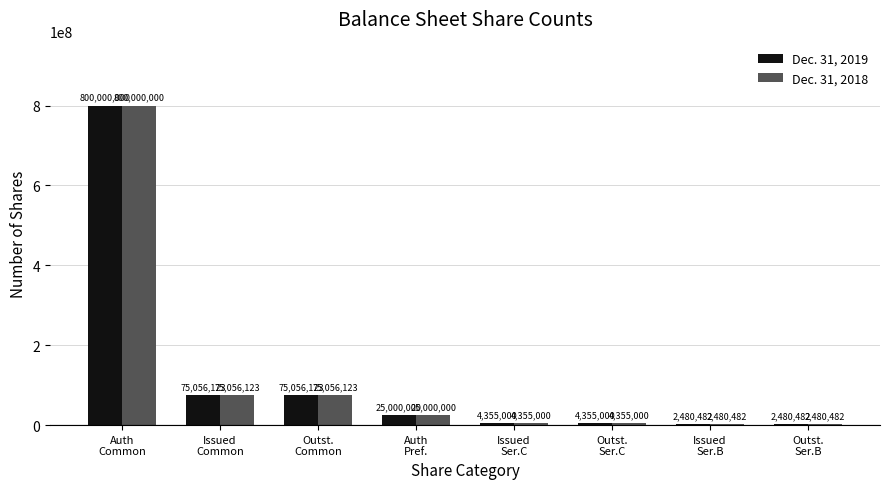

How many series are shown in this chart?

2